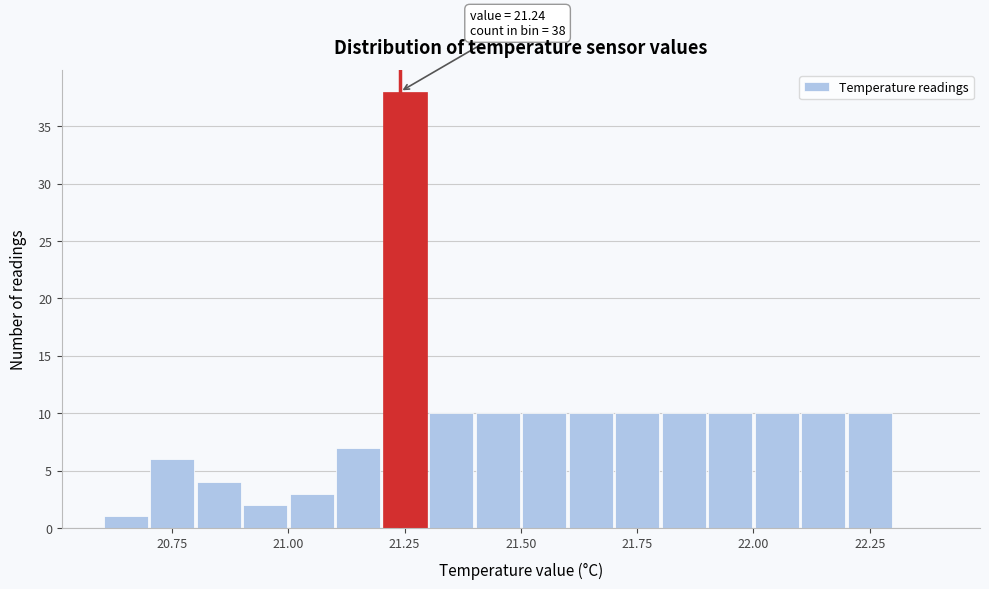

Around what value on the x-axis is the tallest bar? Give the approximate position of its centre, as read against the axis.

21.25